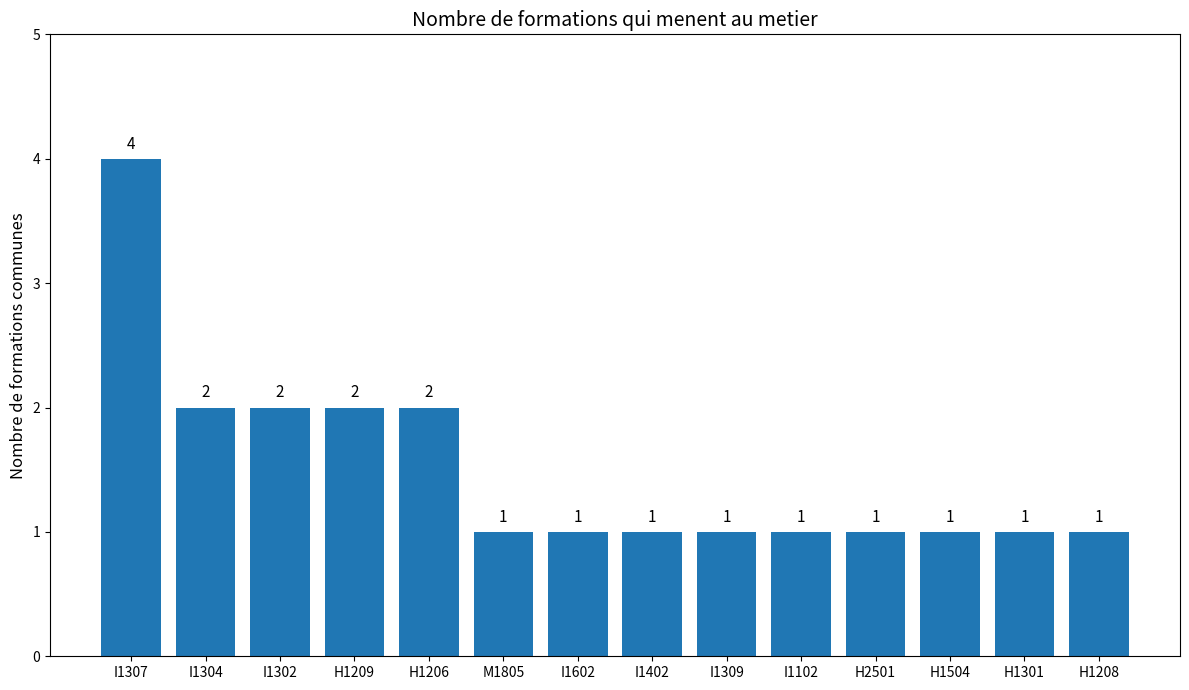

How many values are between 1 and 2?

13